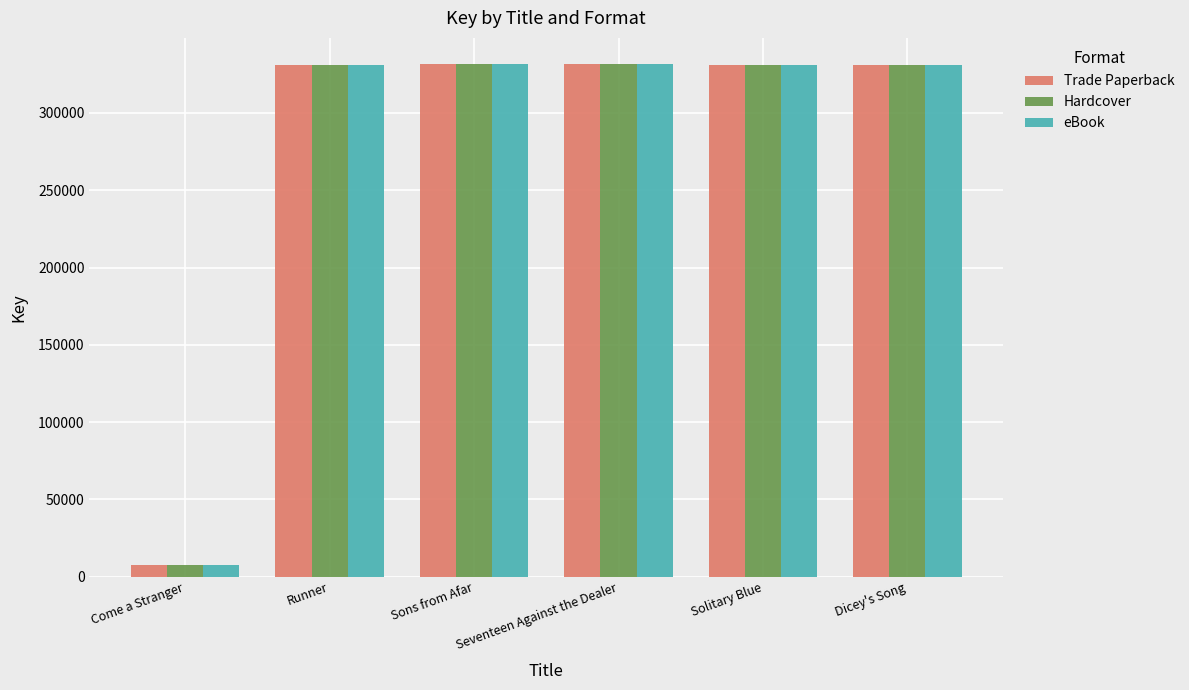

What is the greatest value displayed?

331959